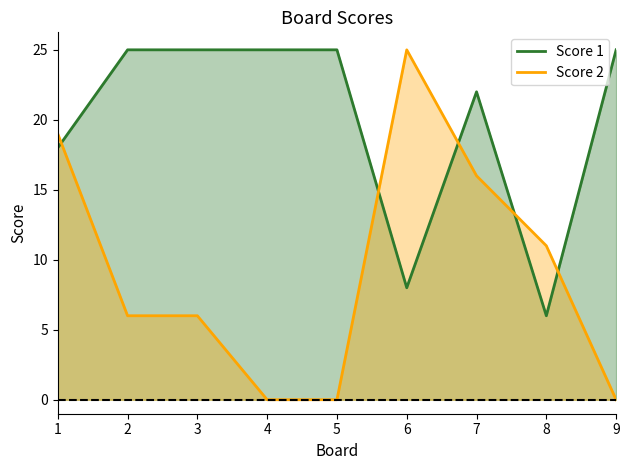

Reading left to right, transcribe all the data shown in this chart.

Score 1: 1=18	2=25	3=25	4=25	5=25	6=8	7=22	8=6	9=25
Score 2: 1=19	2=6	3=6	4=0	5=0	6=25	7=16	8=11	9=0